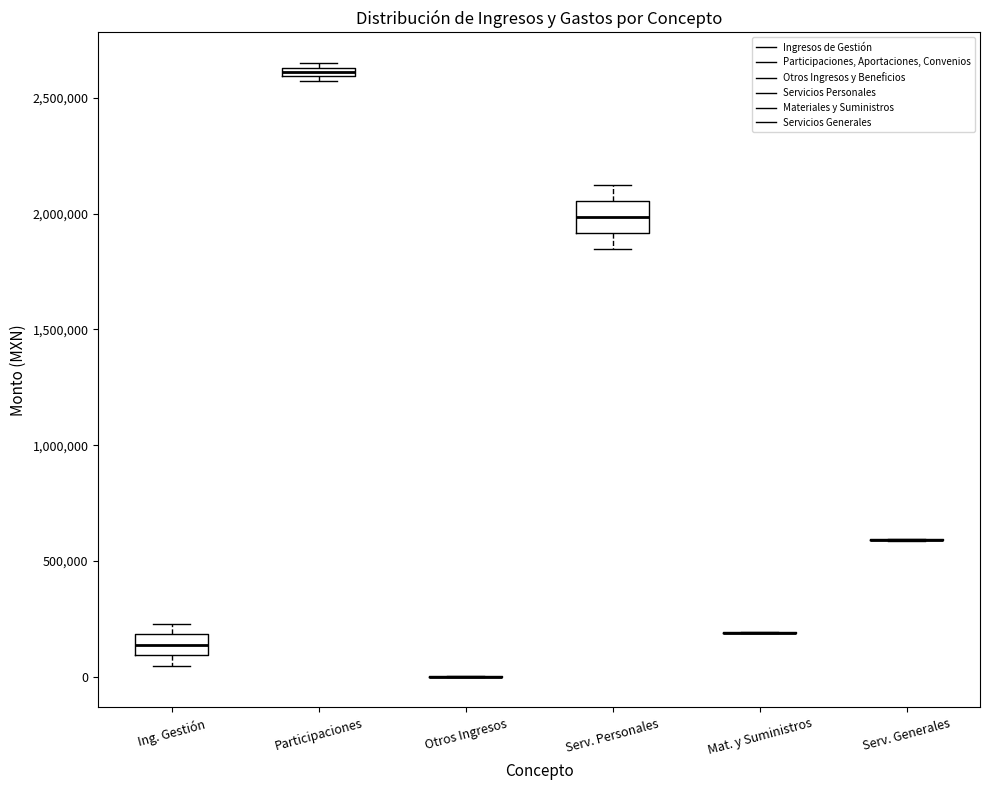

Where is the lower edge of the box for Participaciones on the y-axis? The values are not printed on the chart, so give them approximately, as read against the axis.

2600000